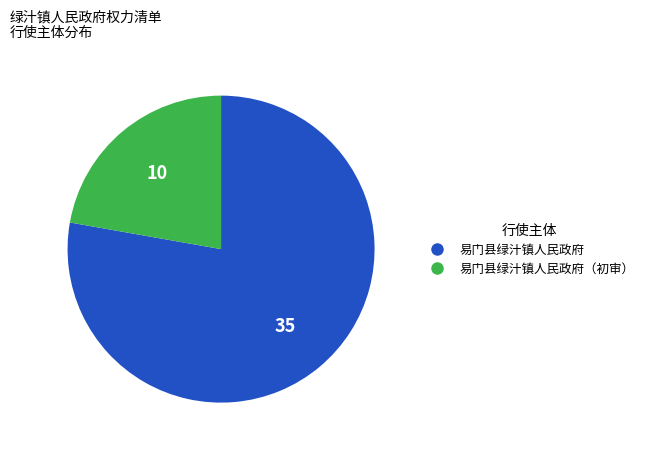

Does any single category account for the majority?

Yes